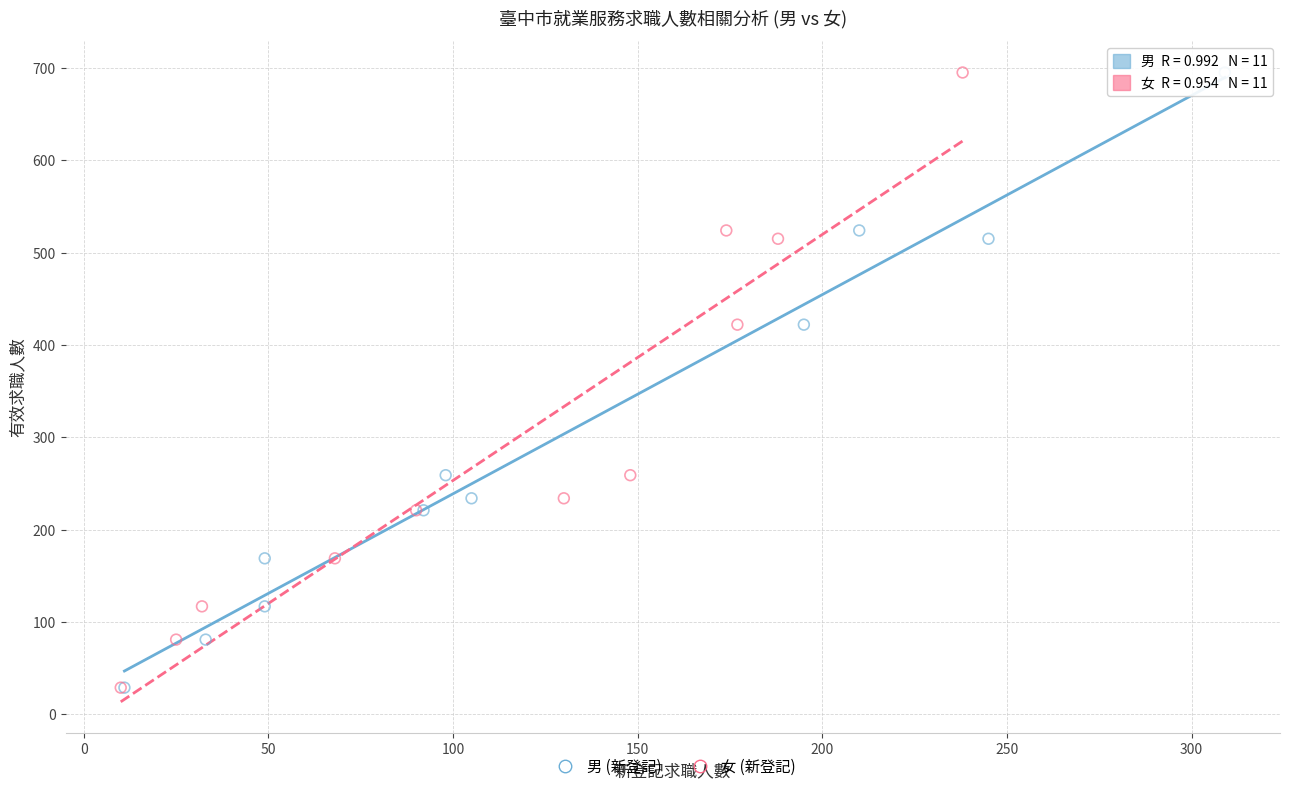

What are all the series names shown in the legend?

男 (新登記), 女 (新登記)